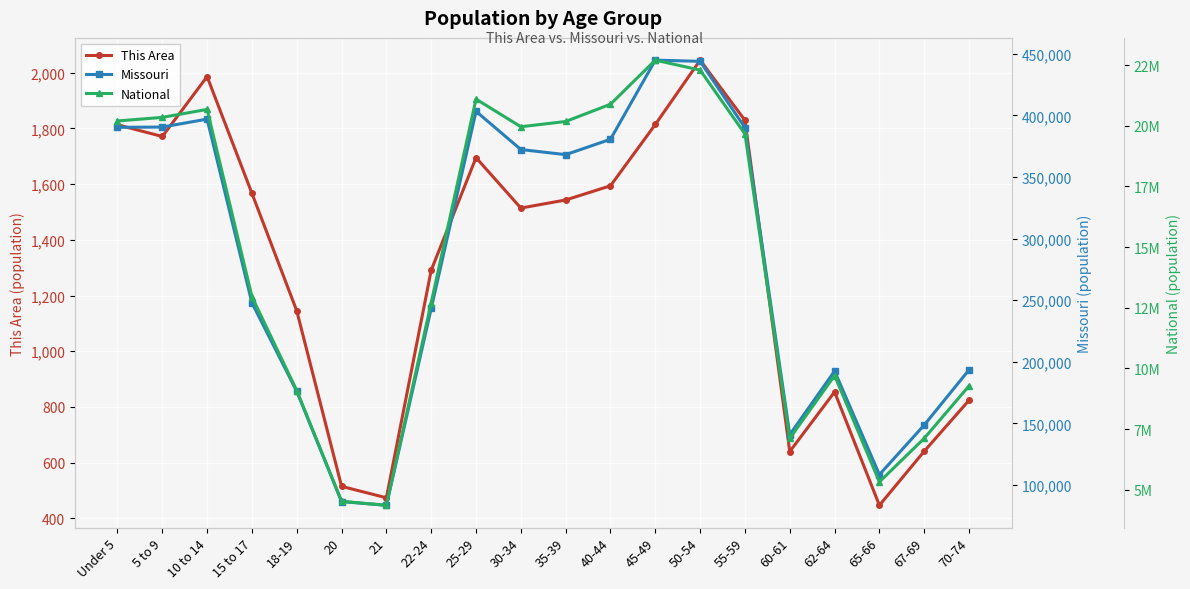

Which label corresponds to the largest value in the chart?

45-49